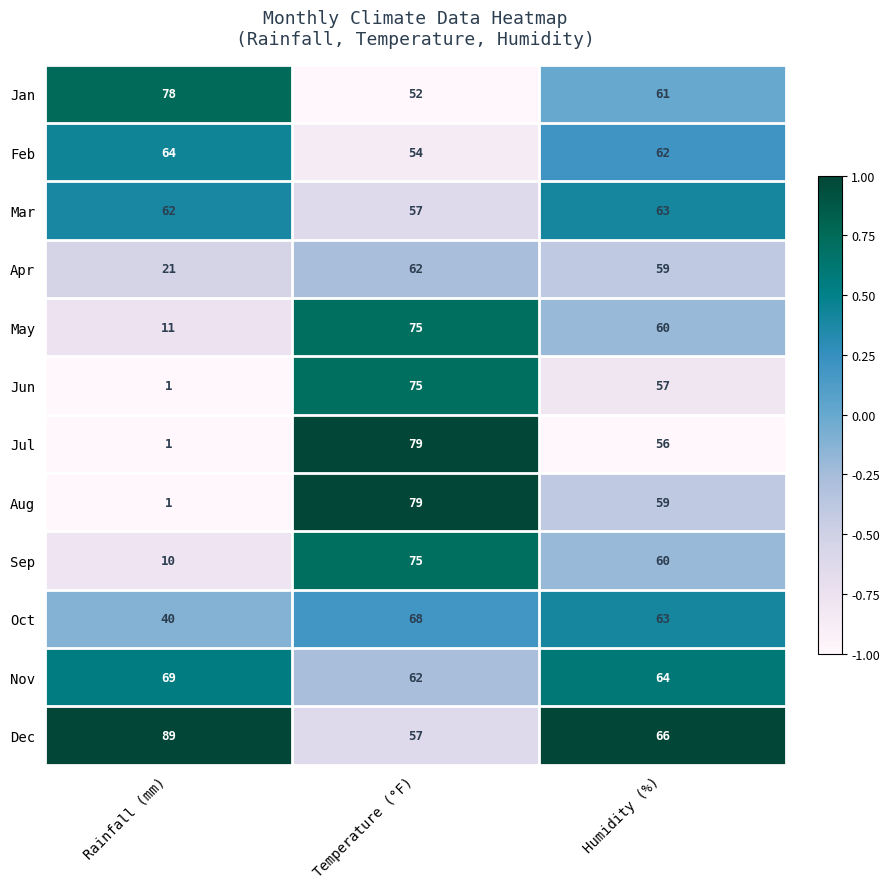

List the labels in order of Nov value, smallest first.

Temperature (°F), Humidity (%), Rainfall (mm)